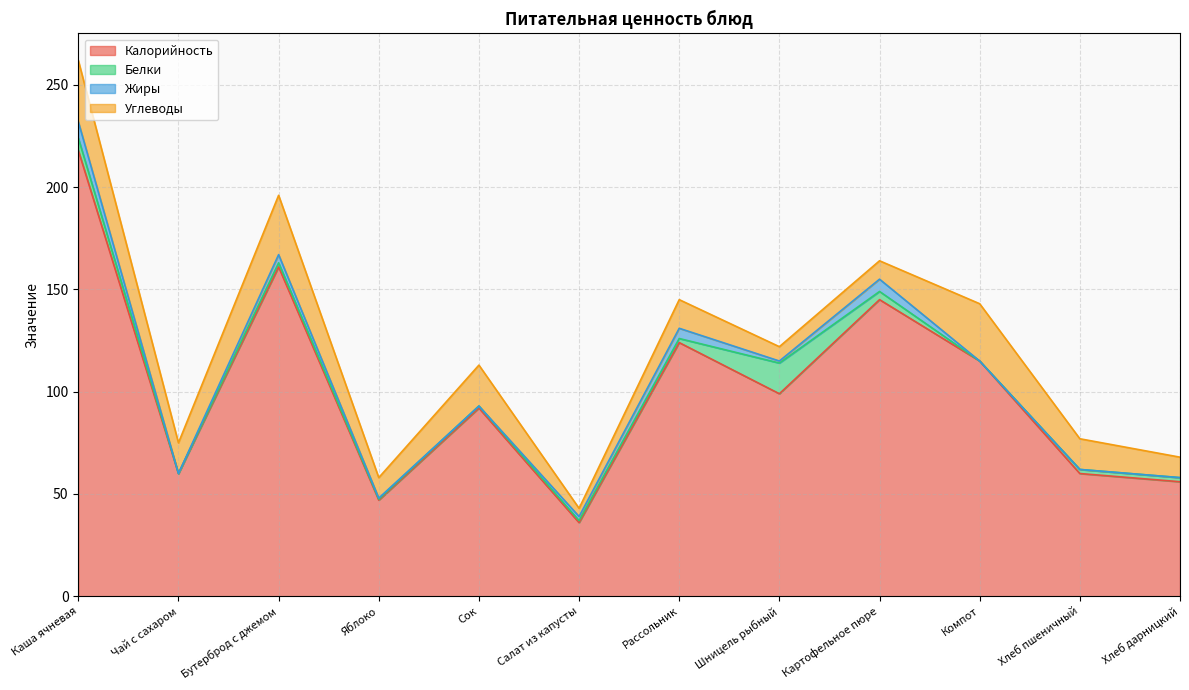

What is the label of the 4th point from the left?

Яблоко